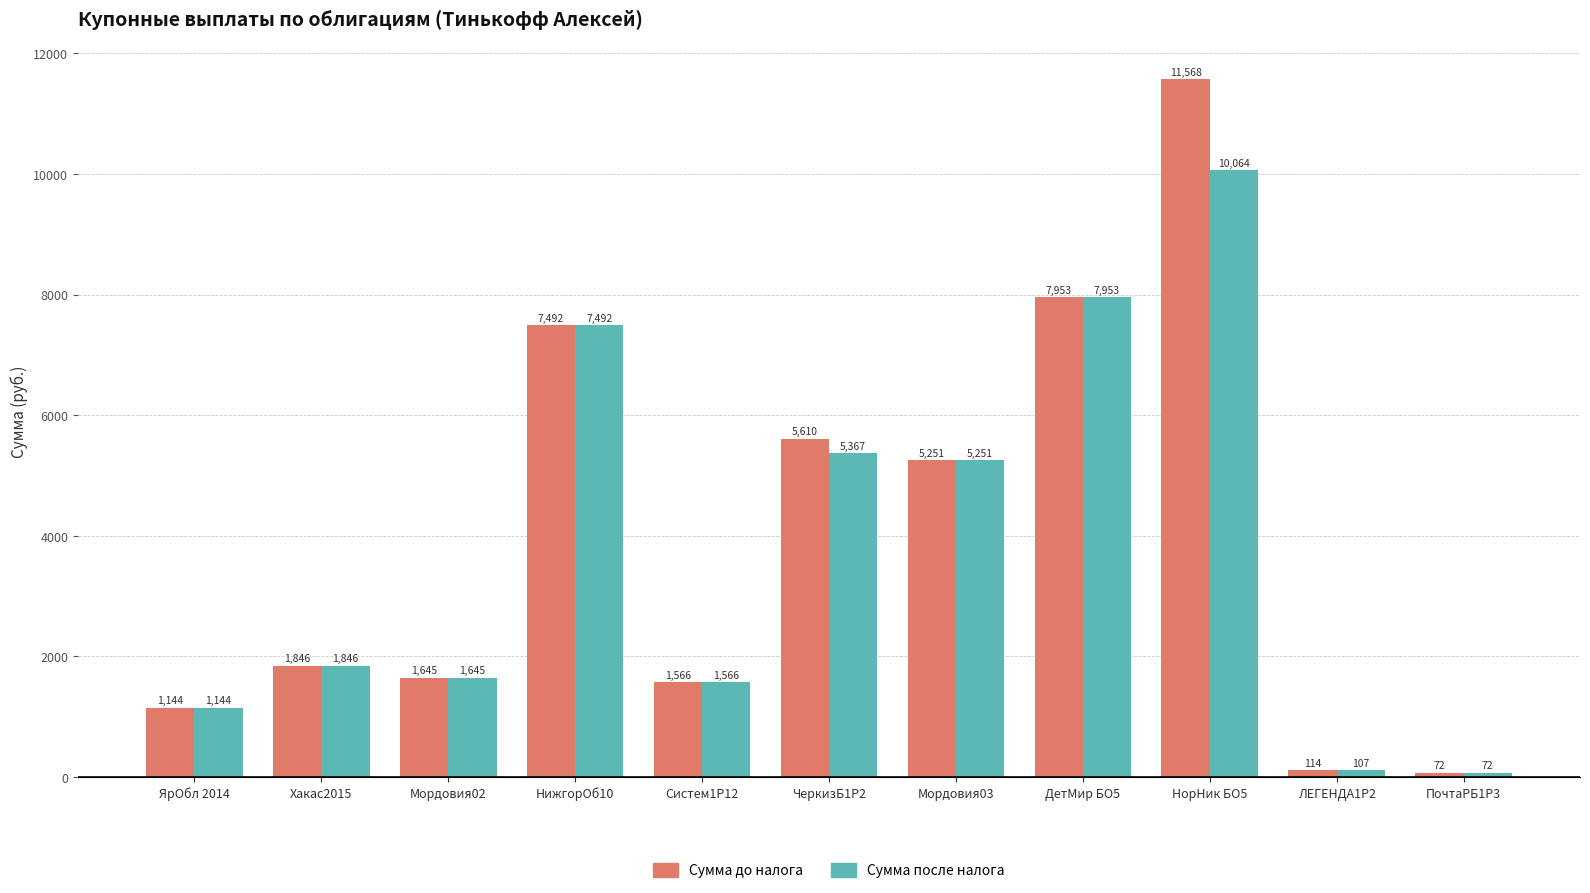

List the series in order of their overall mean, highest first.

Сумма до налога, Сумма после налога